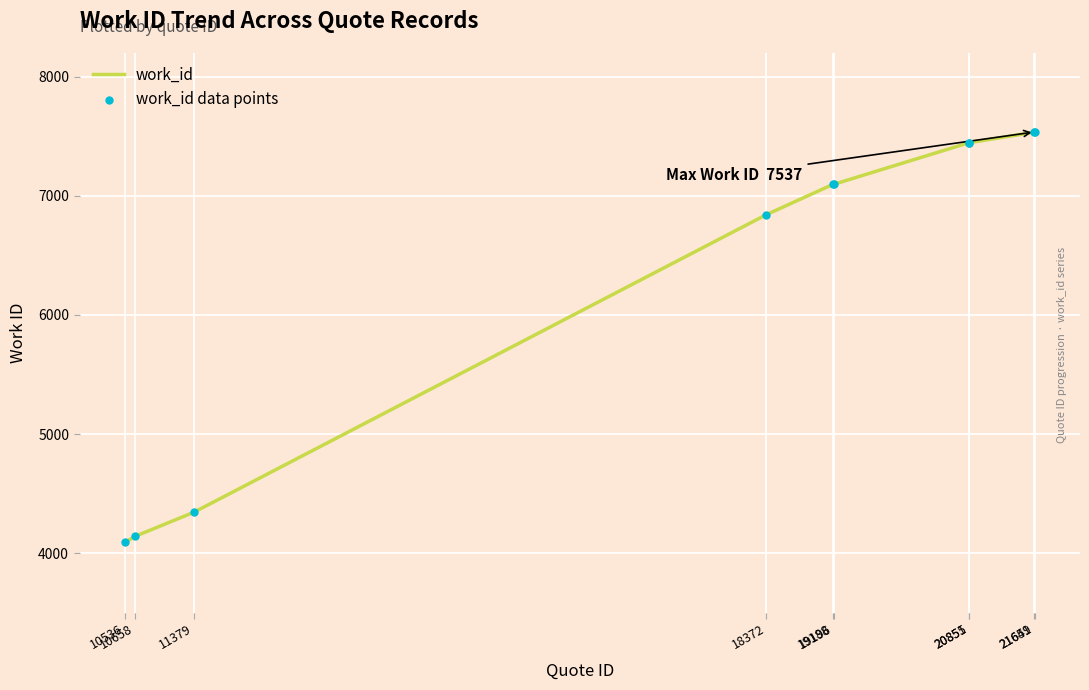

What is the smallest value displayed?

4090